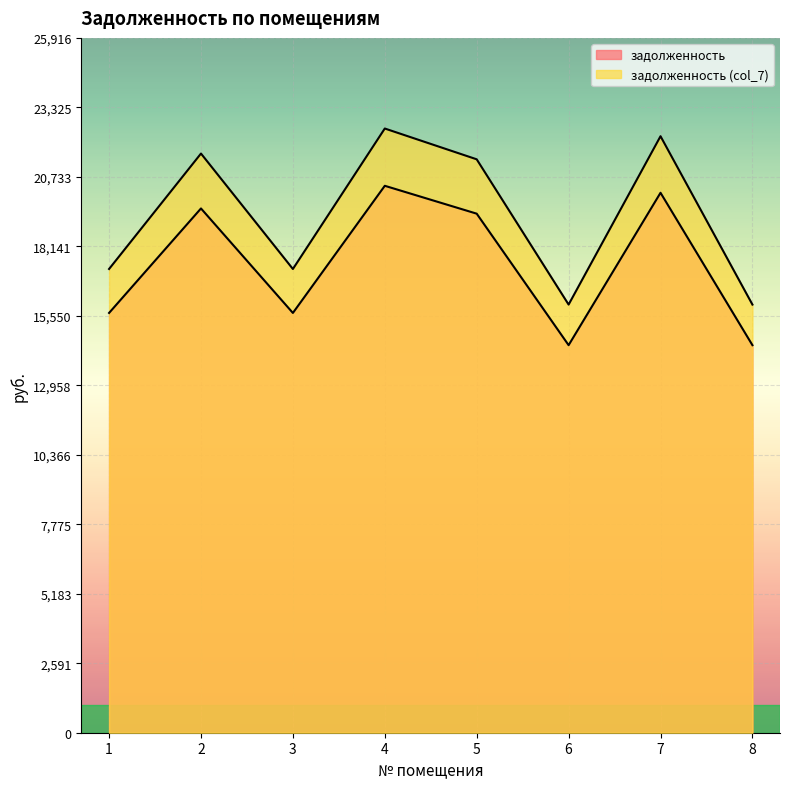

What is the greatest value displayed?

22536.5